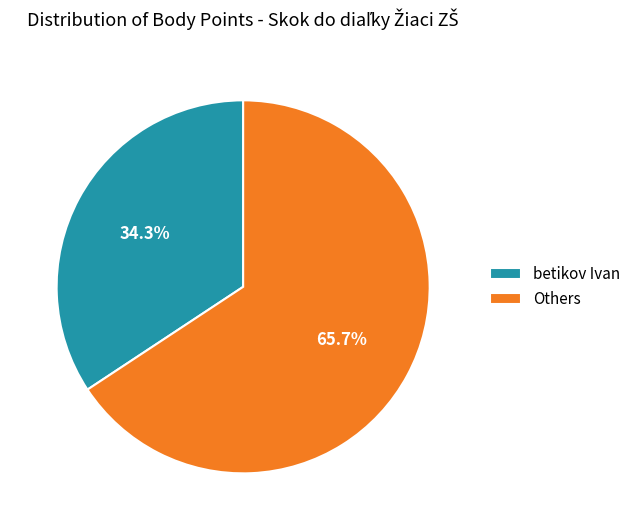

Does any single category account for the majority?

Yes